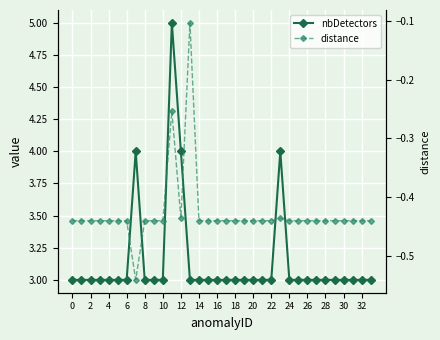

What is the greatest value displayed?

5.0